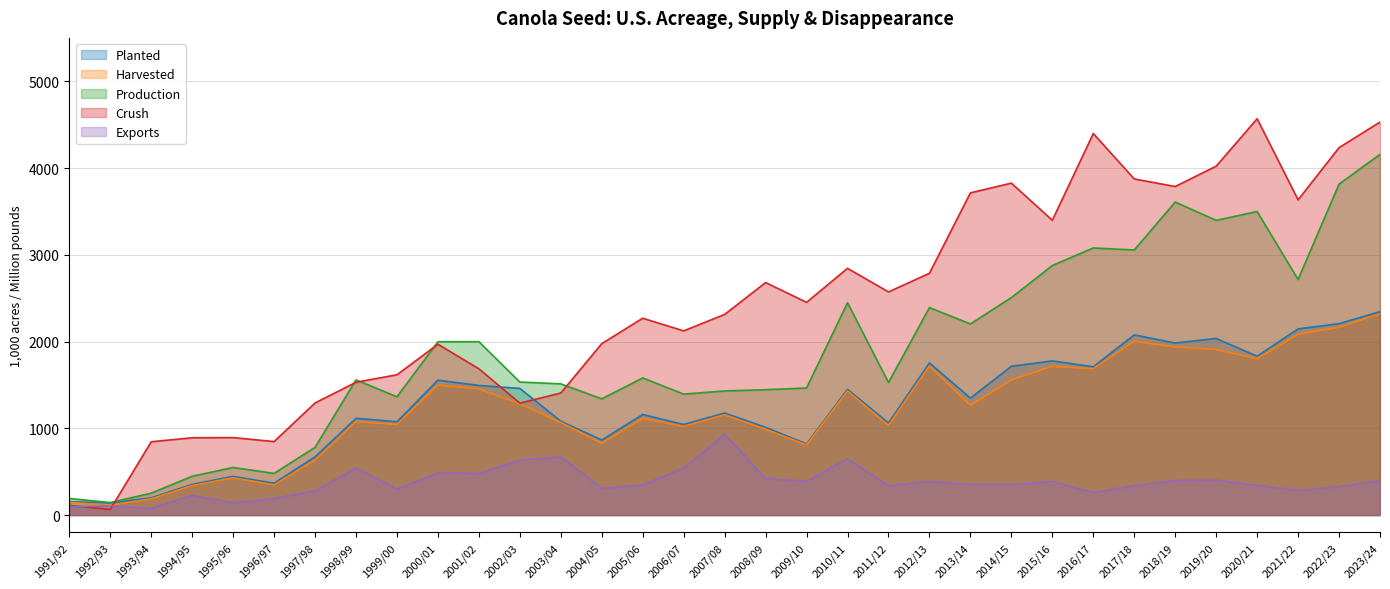

At which label does Harvested first exceed 1155?

2000/01